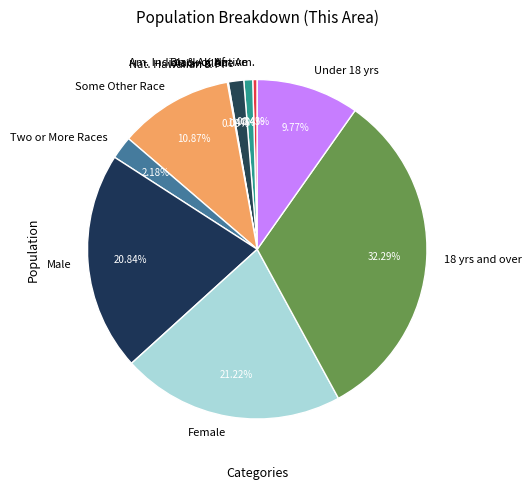

Is Black or Afr. Am. the majority of the pie?

No